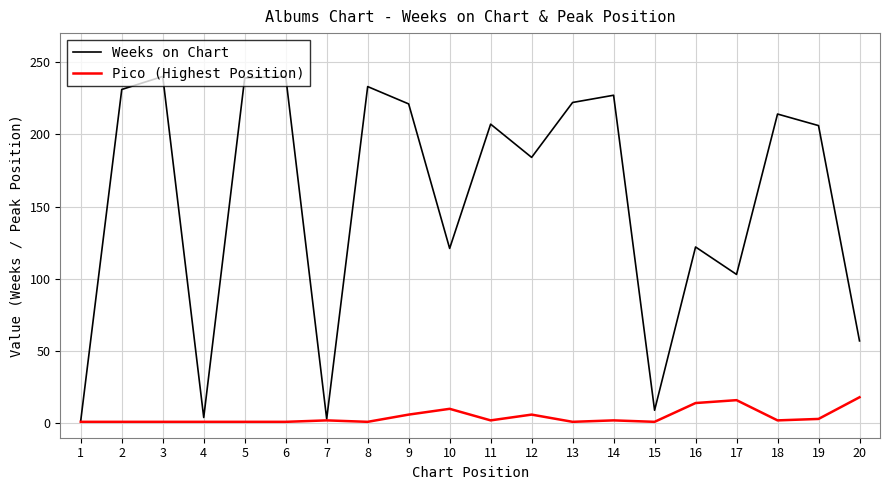

True or false: Weeks on Chart has a value of 299 at 13.

False